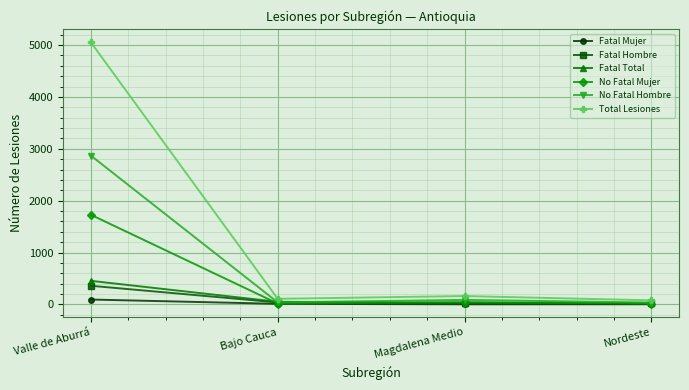

What is the label of the 2nd point from the right?

Magdalena Medio